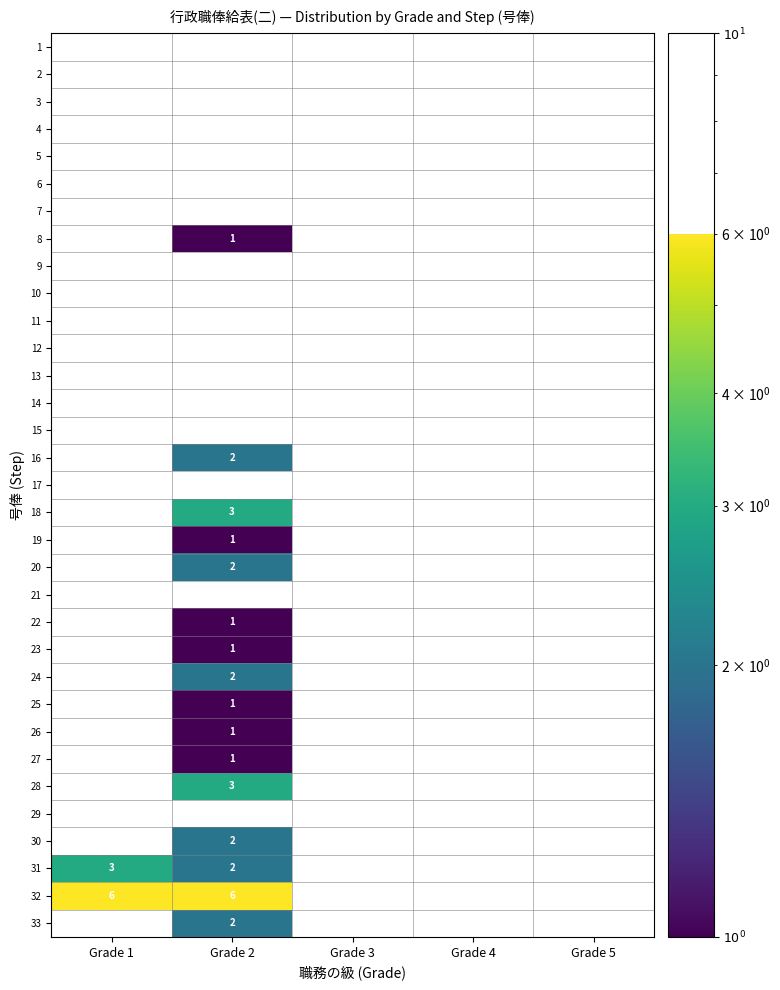

The value of 20 at Grade 4 is 0. True or false?

True